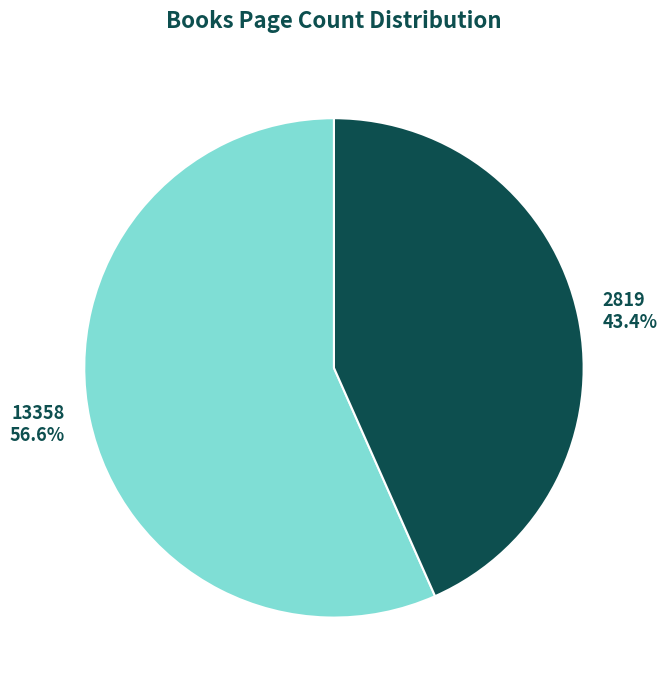

Does any single category account for the majority?

Yes